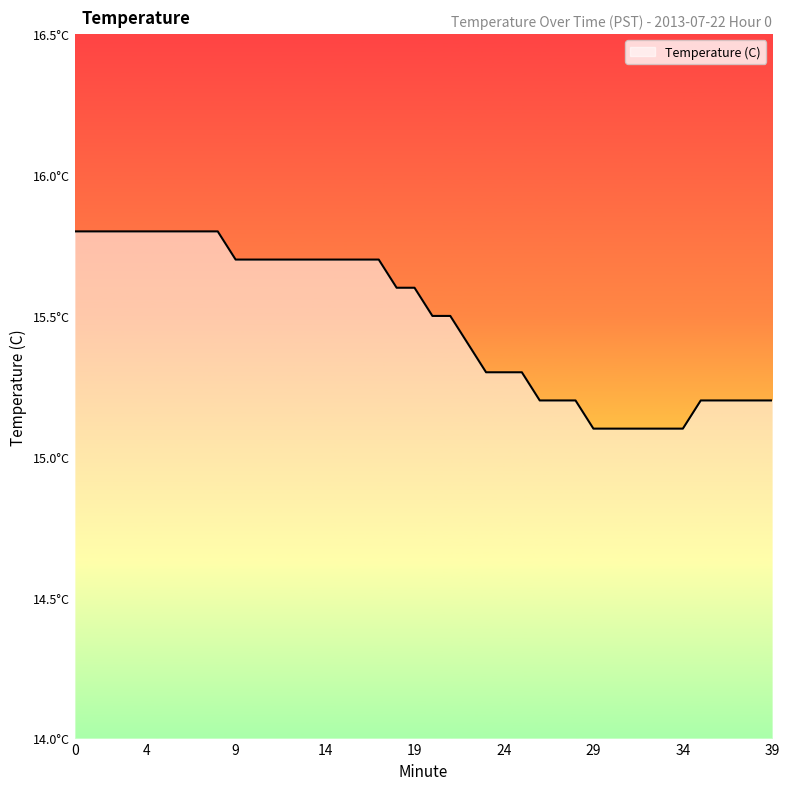

Does the chart display data point markers on the line(s)?

No